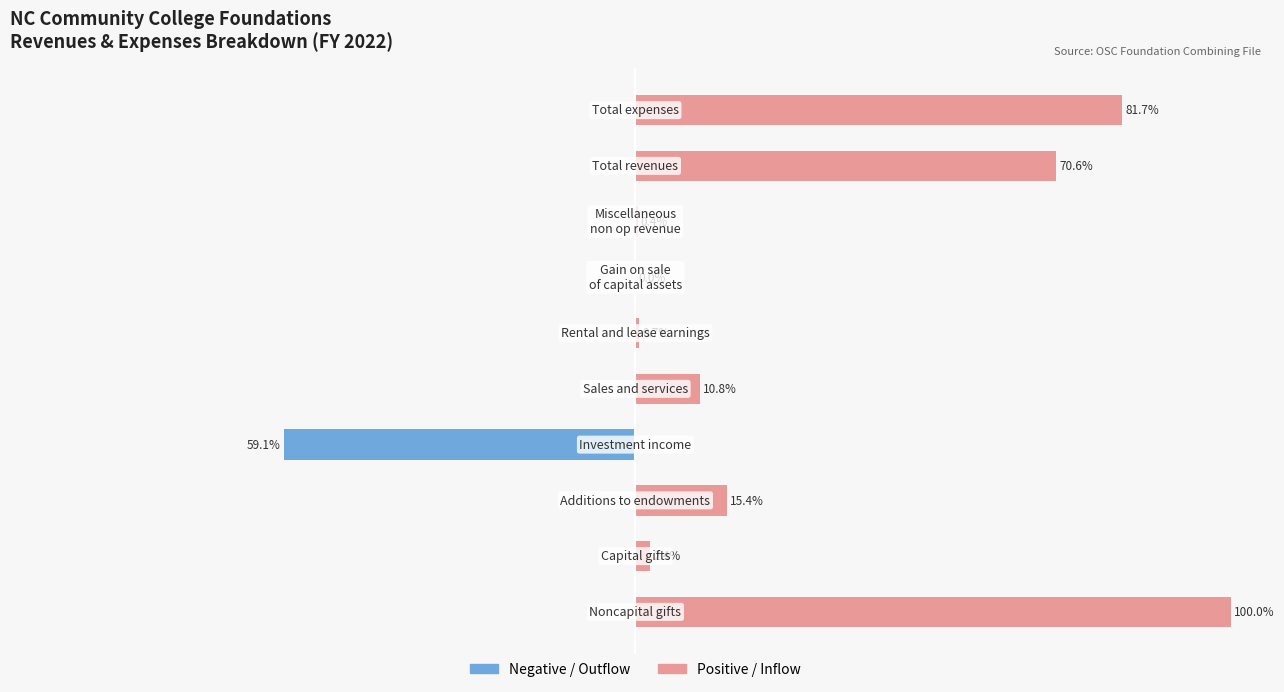

List the series in order of their overall mean, lowest first.

Negative / Outflow, Positive / Inflow